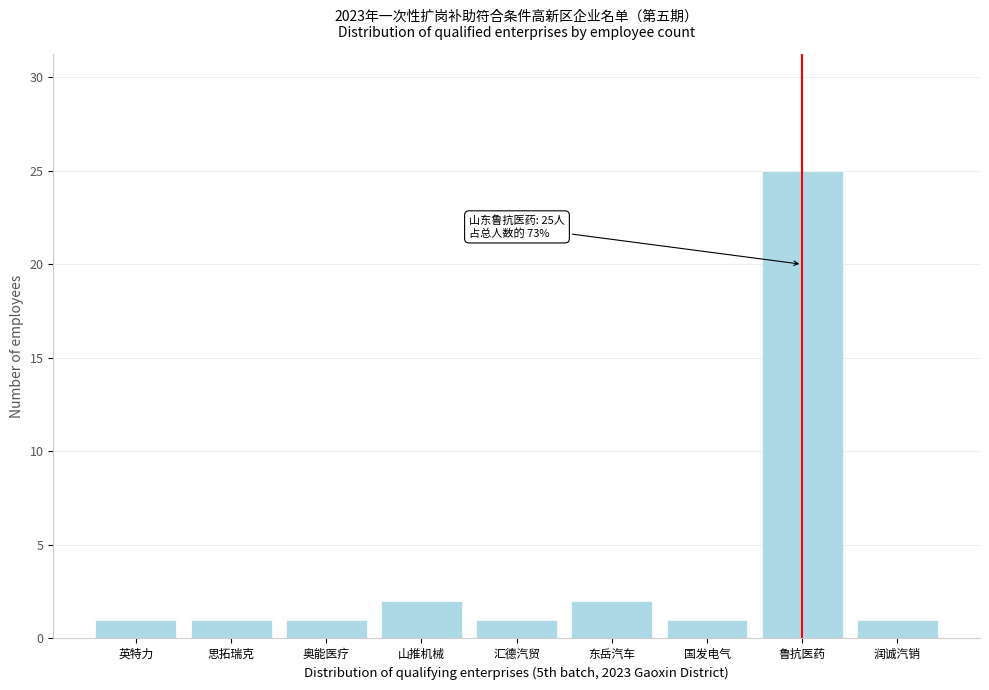

Reading right to left, extract all data points from this chart.

1	25	1	2	1	2	1	1	1